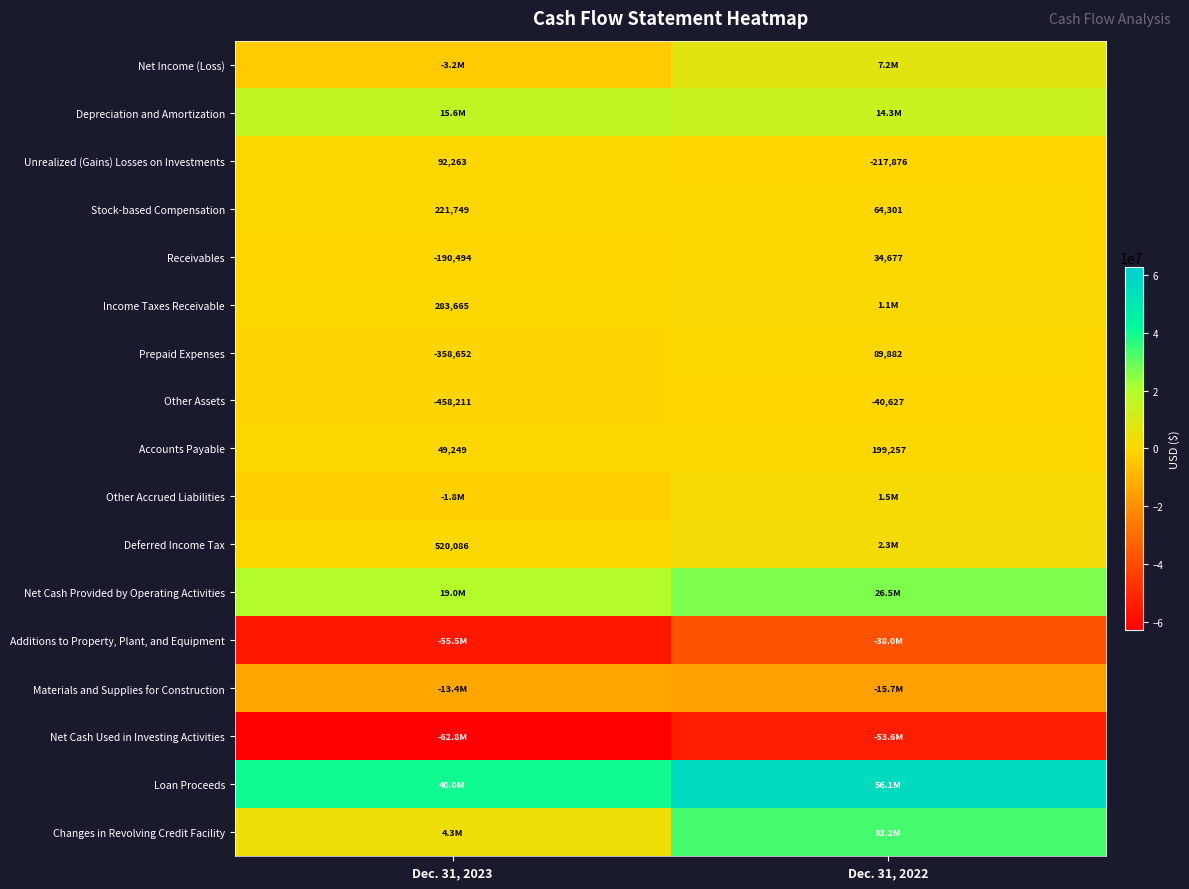

Is it true that Stock-based Compensation equals 91047 at Dec. 31, 2023?

False